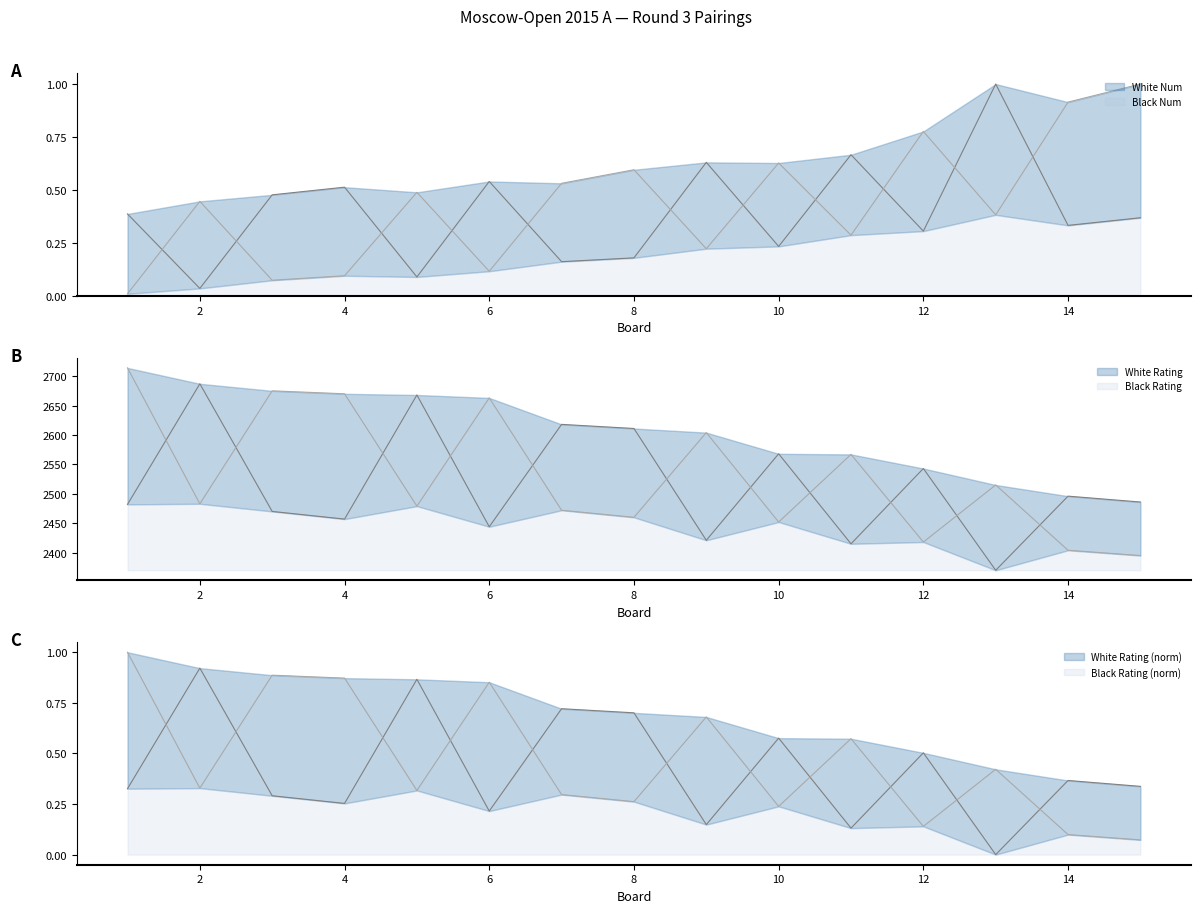

Is the value of White Rating at 13 greater than the value of Black Num at 7?

Yes